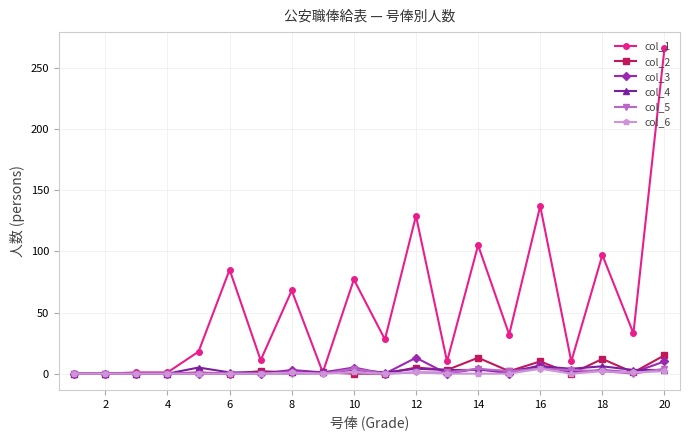

Which series has the largest total across all categories?

col_1